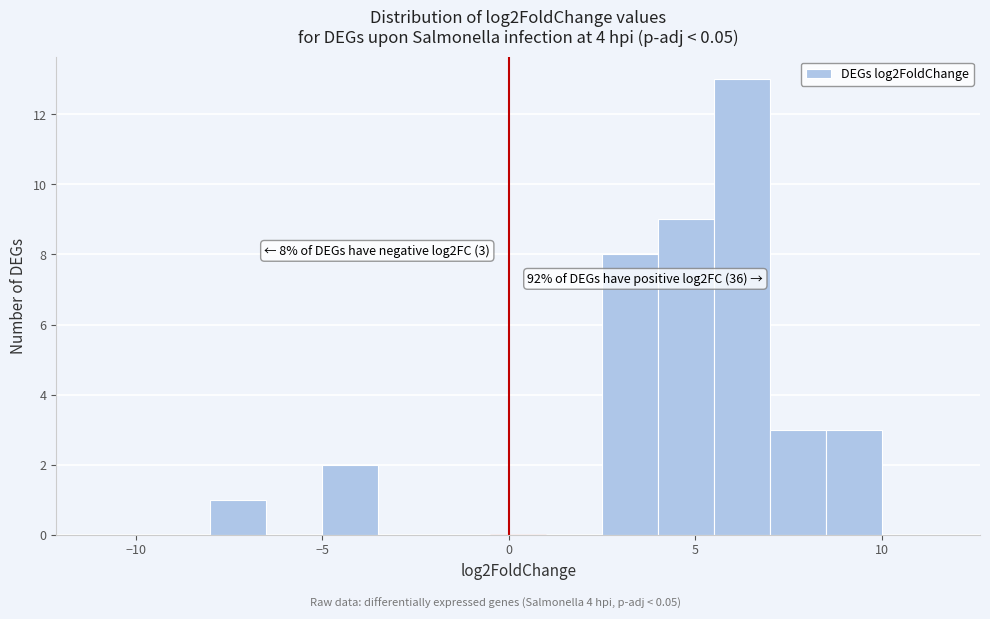

Read against the x-axis, roughly where is the centre of the tallest bar?

6.5